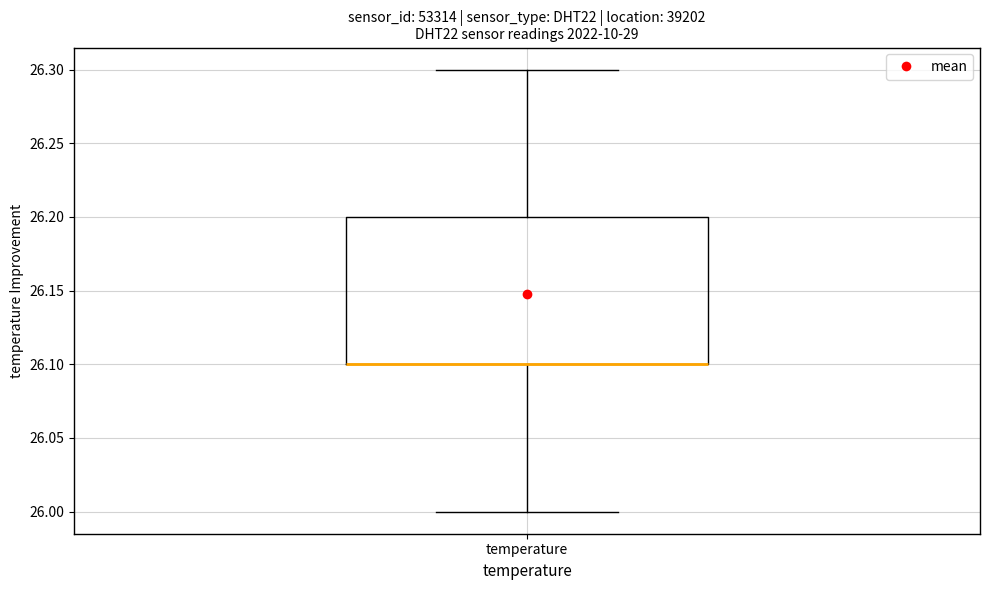

Transcribe this box plot: give where the median line is, the range the box spans, and where the two whiskers end, as read against the y-axis. The values are not printed on the chart, so give them approximately, as read against the axis.

median 26.1 (drawn on the box's lower edge), box 26.1 to 26.2, whiskers 26.0 to 26.3